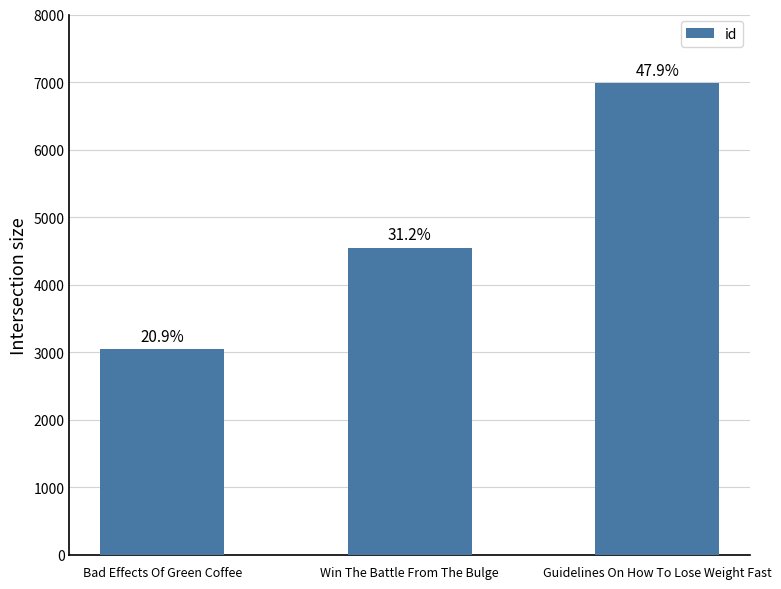

List the labels in order of value, smallest first.

Bad Effects Of Green Coffee, Win The Battle From The Bulge, Guidelines On How To Lose Weight Fast